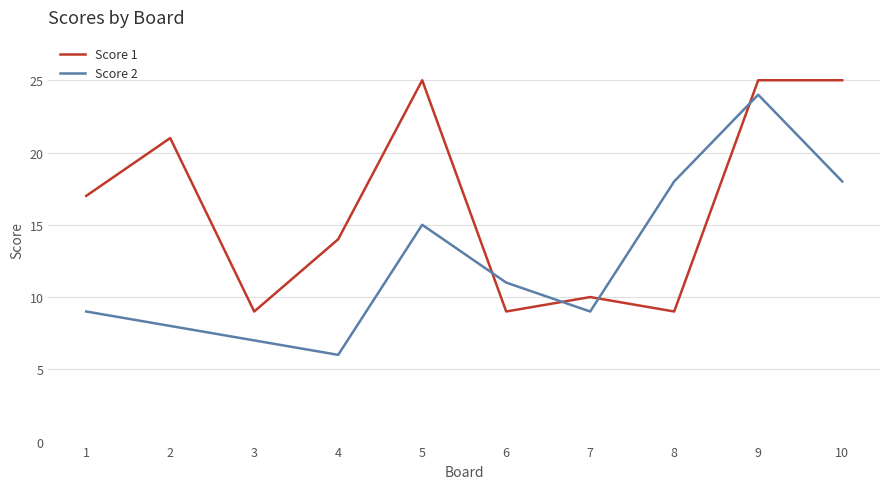

Is this an area chart (filled region under the line)?

No